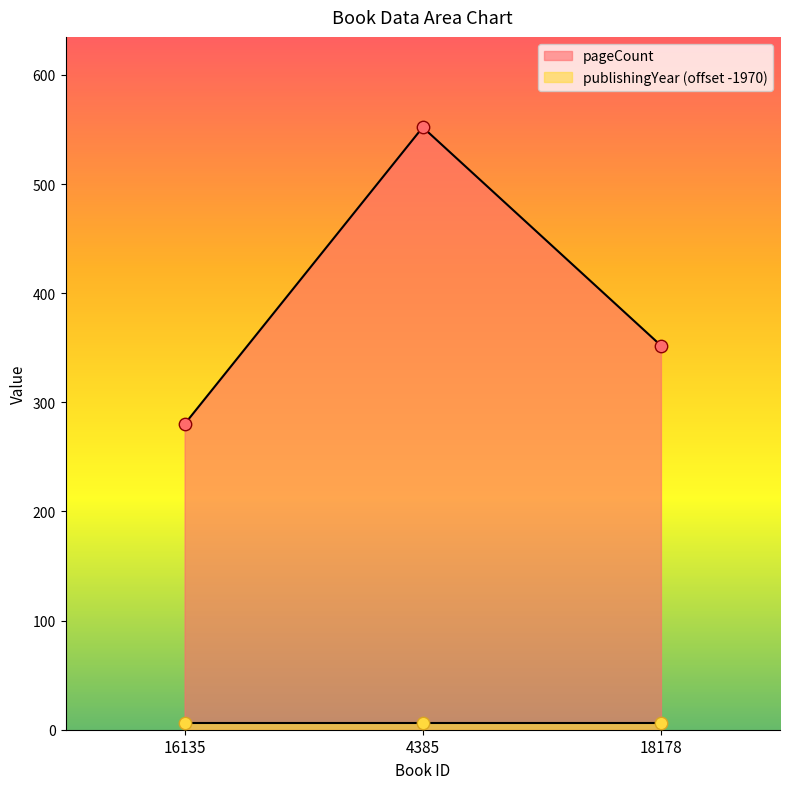

What is the ratio of the value at 16135 to the value at 18178?

0.8